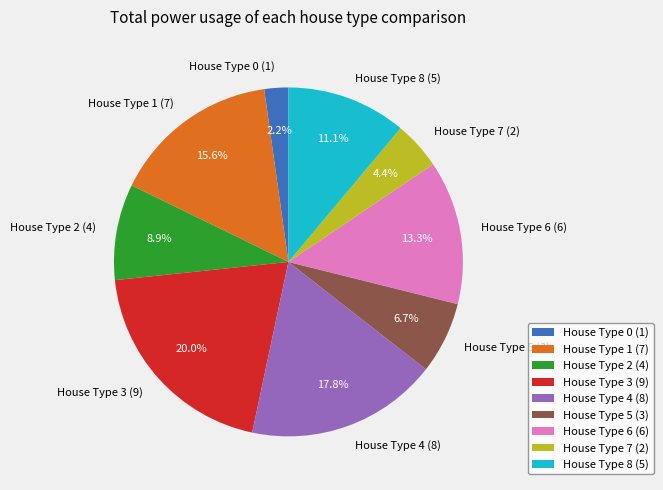

Is there any slice that represents more than half of the pie?

No